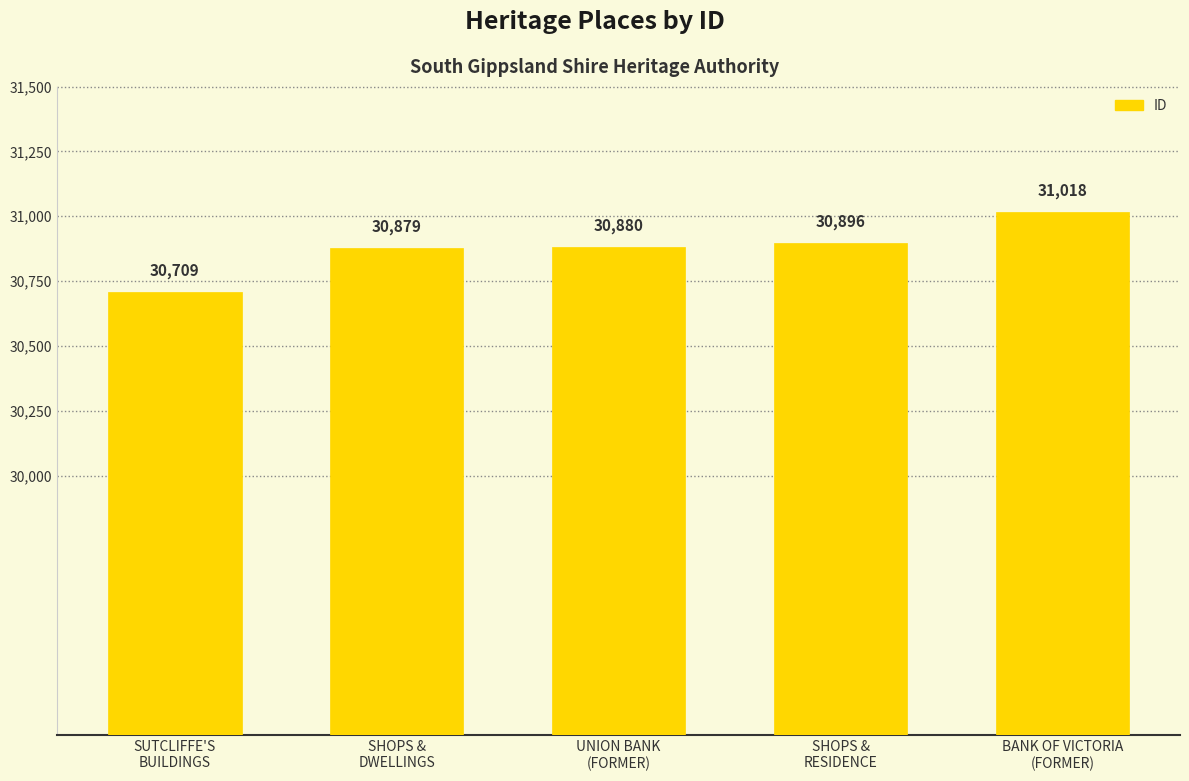

Where is the data nearest to the value 30863?

SHOPS &
DWELLINGS